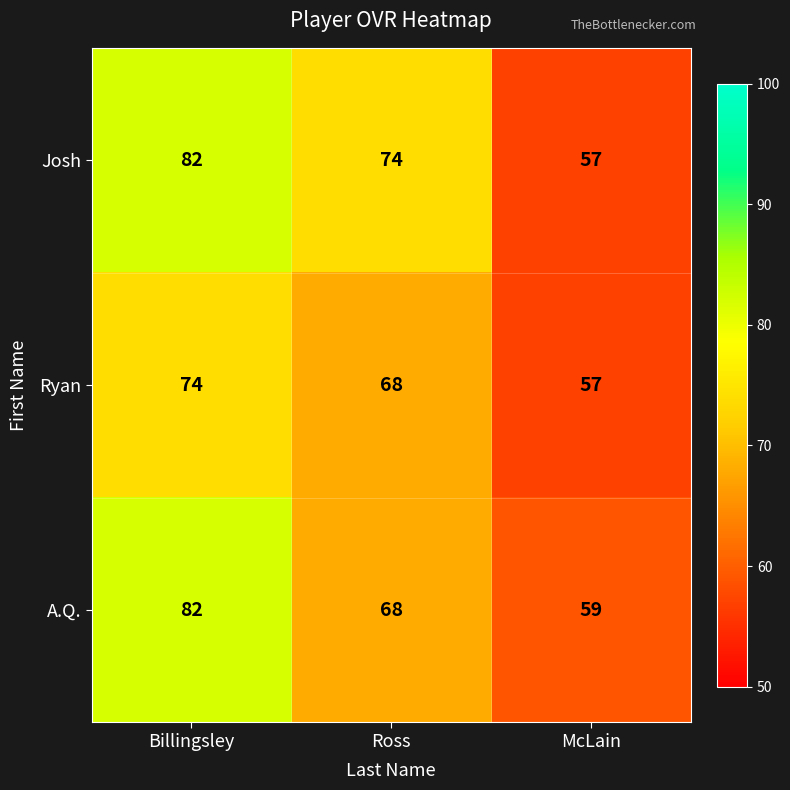

What is the smallest value displayed?

57